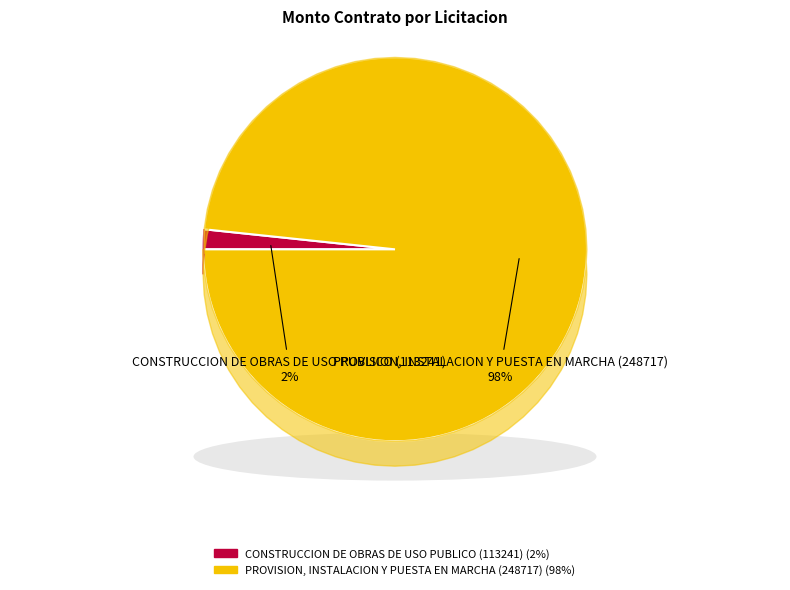

Which category has the biggest portion of the pie?

PROVISION, INSTALACION Y PUESTA EN MARCHA (248717)